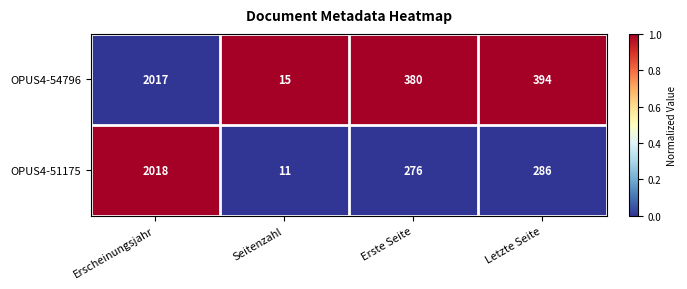

Rank the series by their average value, from lowest to highest.

OPUS4-51175, OPUS4-54796